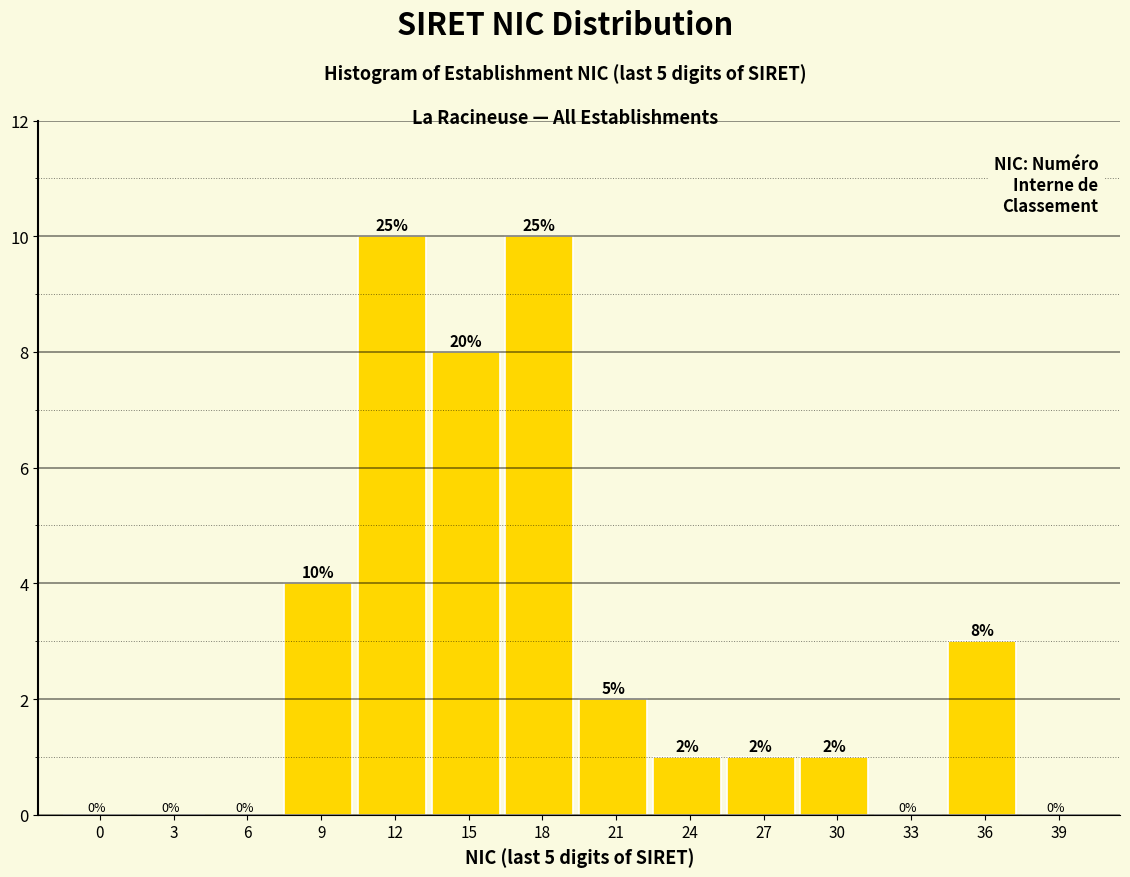

Reading left to right, transcribe all the data shown in this chart.

0=0	3=0	6=0	9=4	12=10	15=8	18=10	21=2	24=1	27=1	30=1	33=0	36=3	39=0